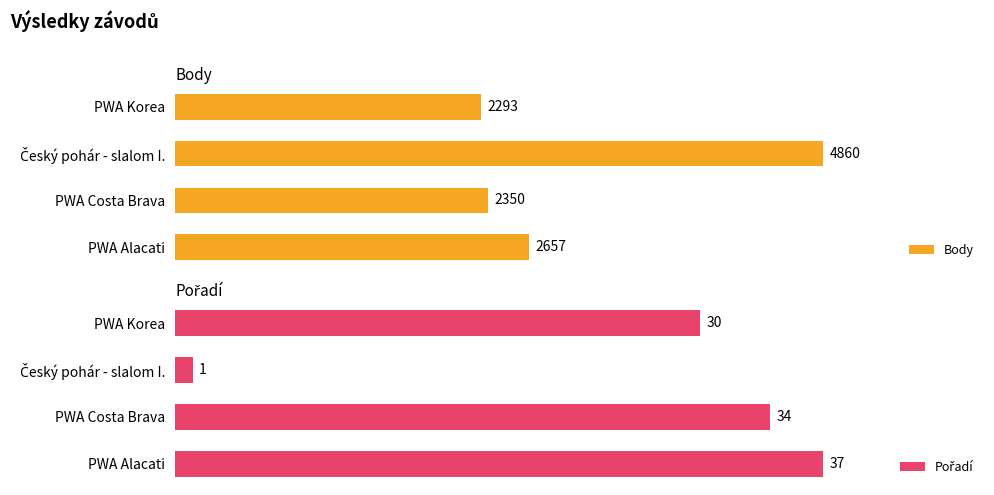

Where is Body nearest to the value 3576?

PWA Alacati